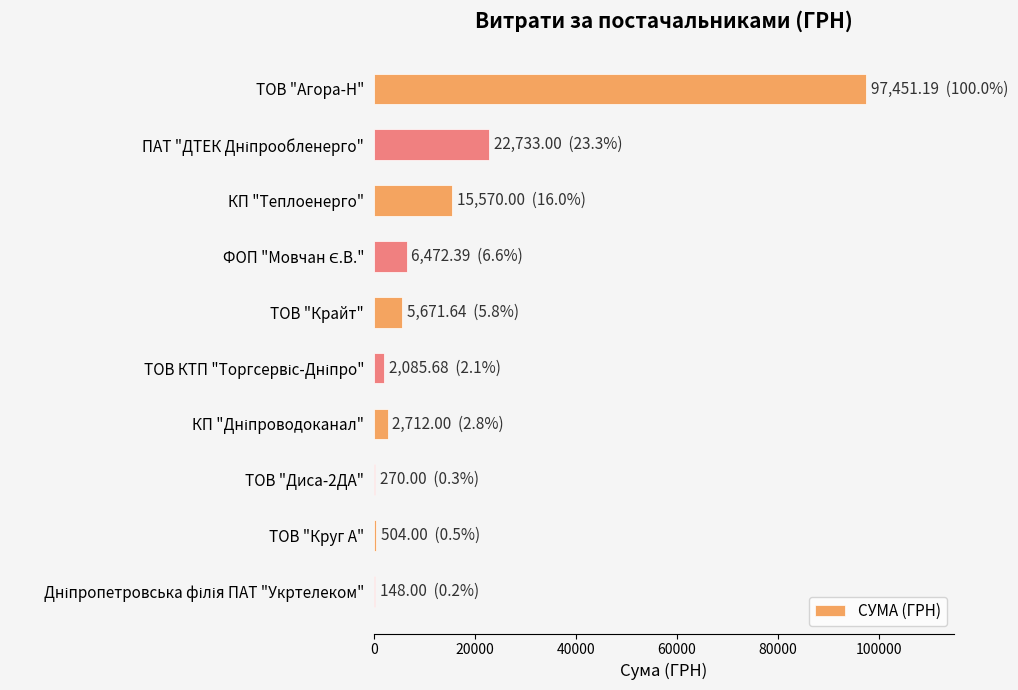

Approximately how many times larger is the value at КП "Теплоенерго" compared to ТОВ "Крайт"?

2.7